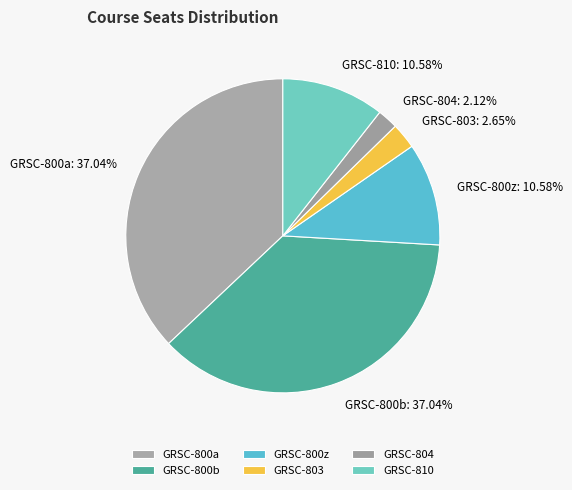

Which category has the smallest portion of the pie?

GRSC-804